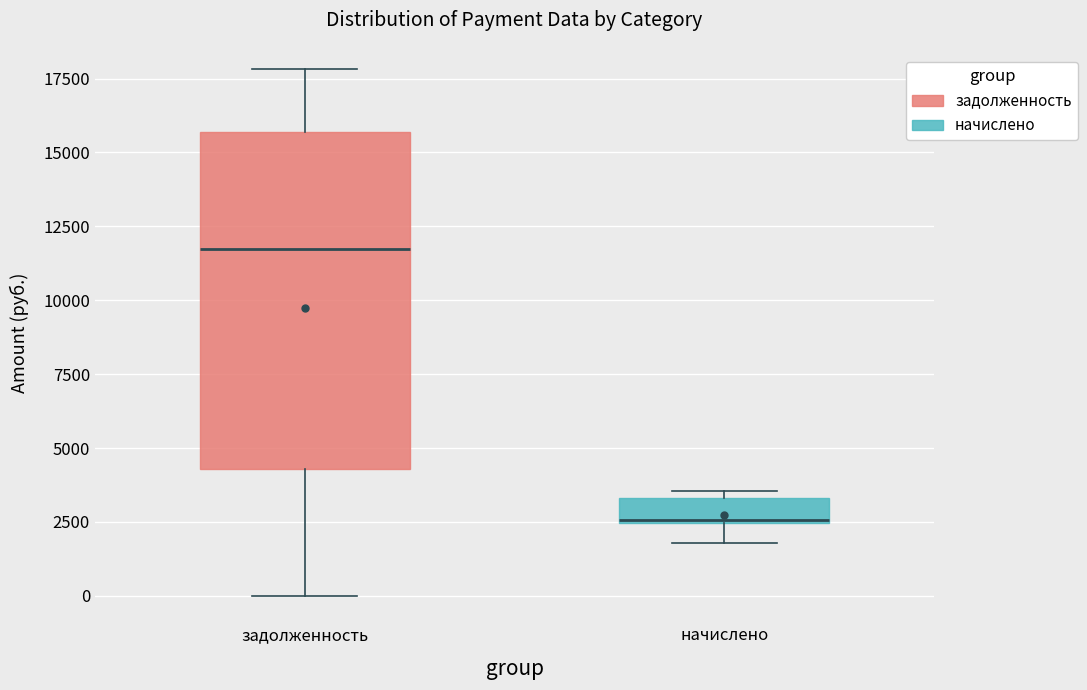

Reading left to right, read every box against the y-axis: the position of its median line, the range the box covers, and the ends of its whiskers. The values are not printed on the chart, so give them approximately, as read against the axis.

задолженность: median 11500, box 4500 to 15500, whiskers 0 to 18000
начислено: median 2500, box 2500 to 3500, whiskers 2000 to 3500 (just above the box's upper edge)